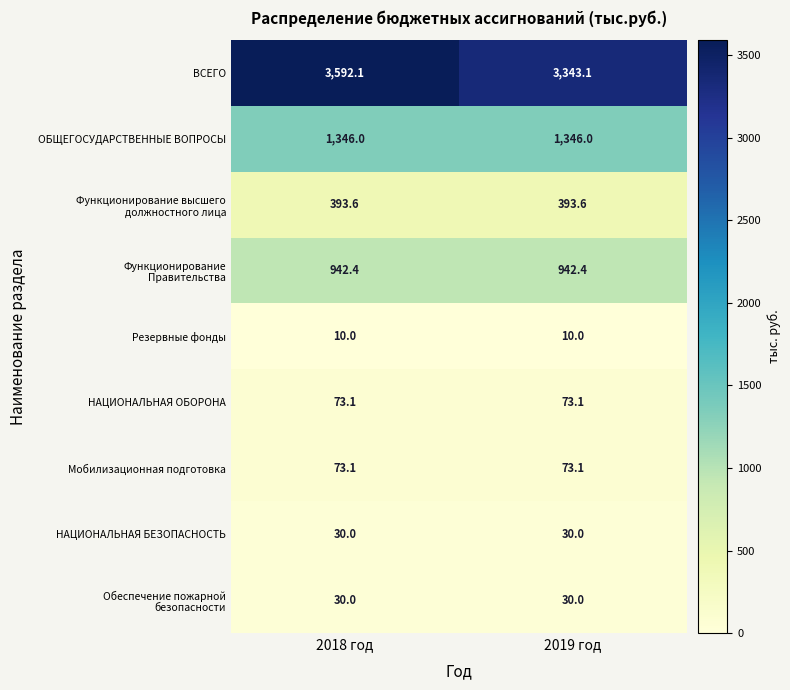

What is the total value across all series at 2018 год?

6490.3